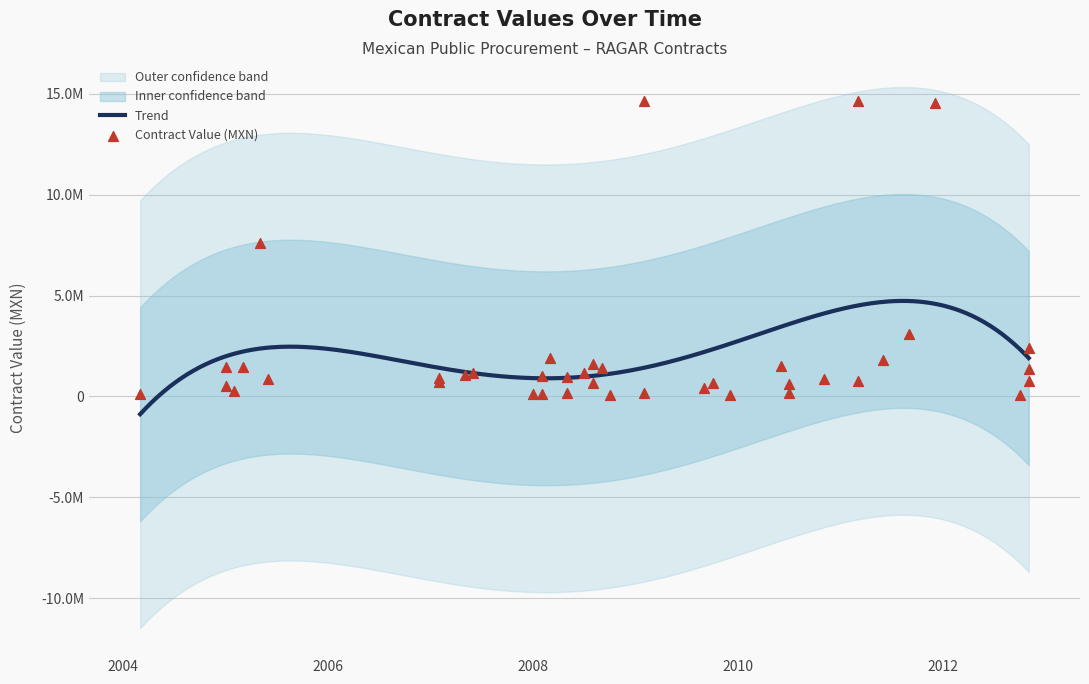

Between 2008-03 and 2009-02, which is larger?

2009-02